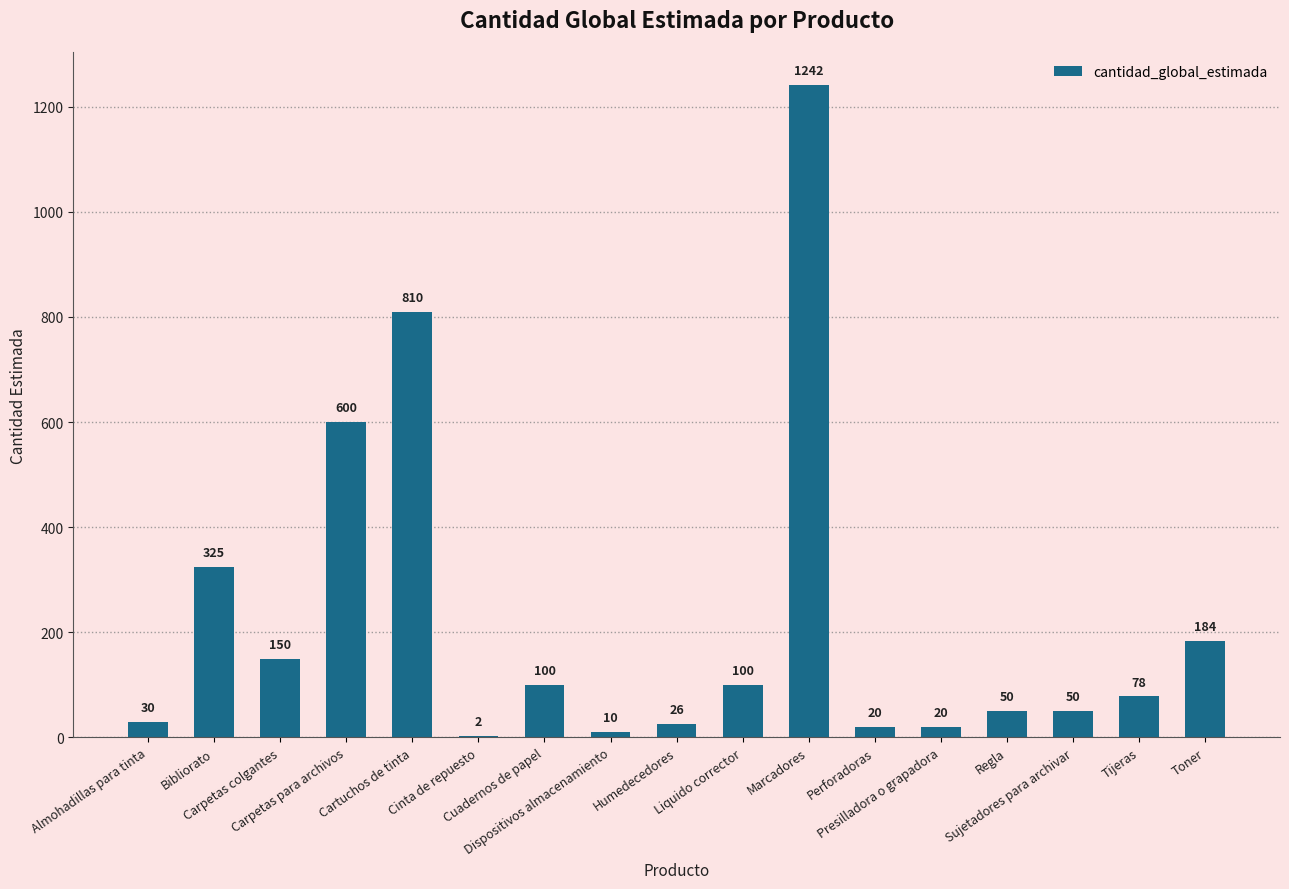

Reading right to left, what are all the values shown in this chart?

Toner=184	Tijeras=78	Sujetadores para archivar=50	Regla=50	Presilladora o grapadora=20	Perforadoras=20	Marcadores=1242	Liquido corrector=100	Humedecedores=26	Dispositivos almacenamiento=10	Cuadernos de papel=100	Cinta de repuesto=2	Cartuchos de tinta=810	Carpetas para archivos=600	Carpetas colgantes=150	Bibliorato=325	Almohadillas para tinta=30